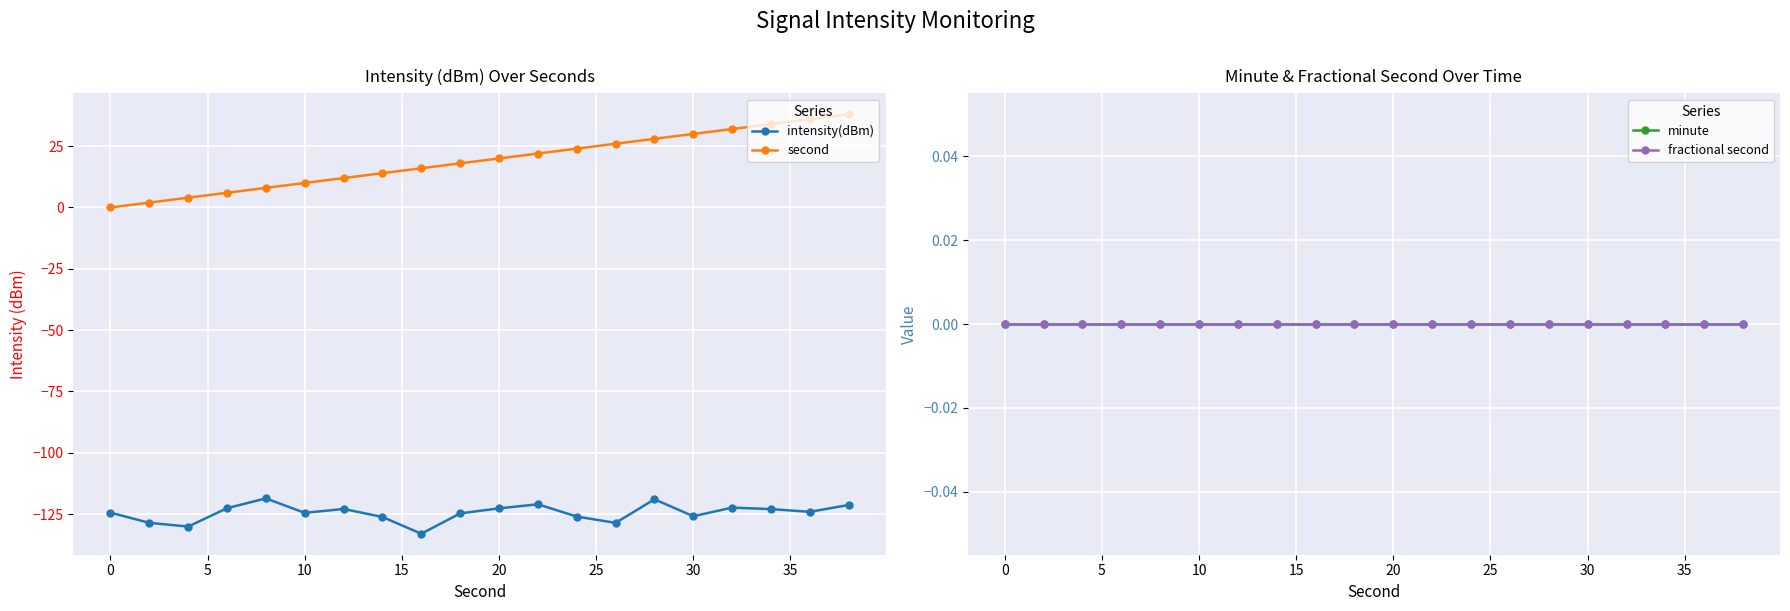

True or false: minute and intensity(dBm) intersect in this chart.

False